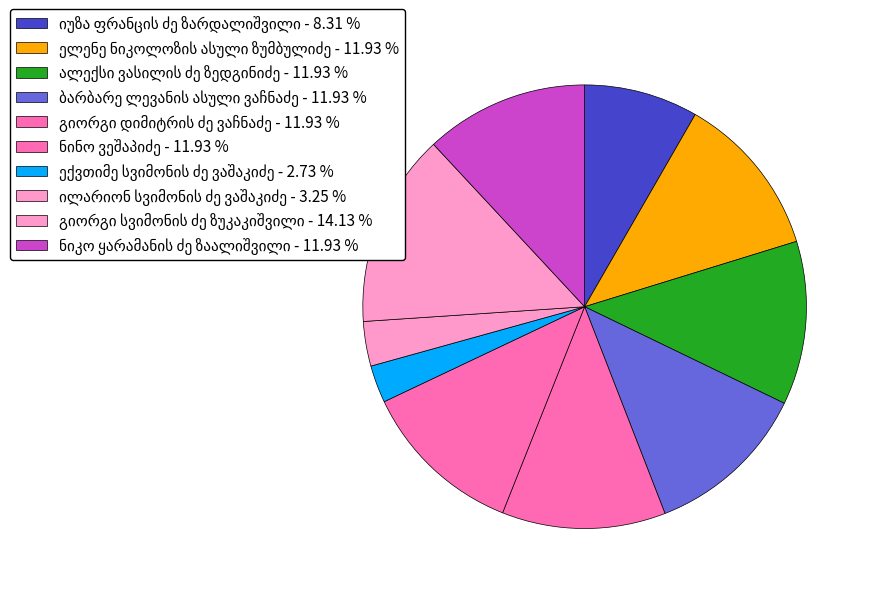

What is the ratio of the value at გიორგი სვიმონის ძე ზუკაკიშვილი to the value at ელენე ნიკოლოზის ასული ზუმბულიძე?

1.2